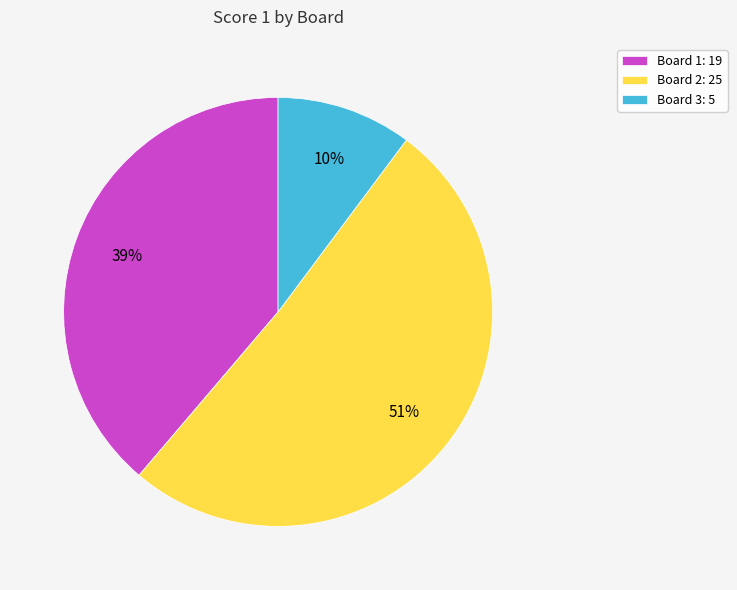

Is there a majority slice in this chart?

Yes